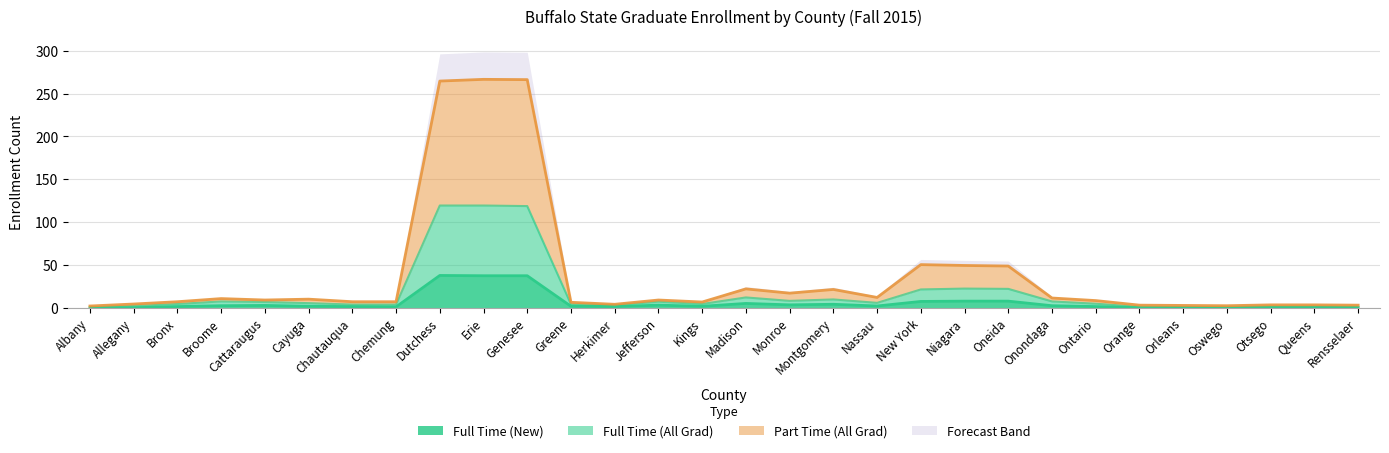

Rank the series at Erie from highest to lowest value.

Part Time (All), Full Time (All), Full Time (New)